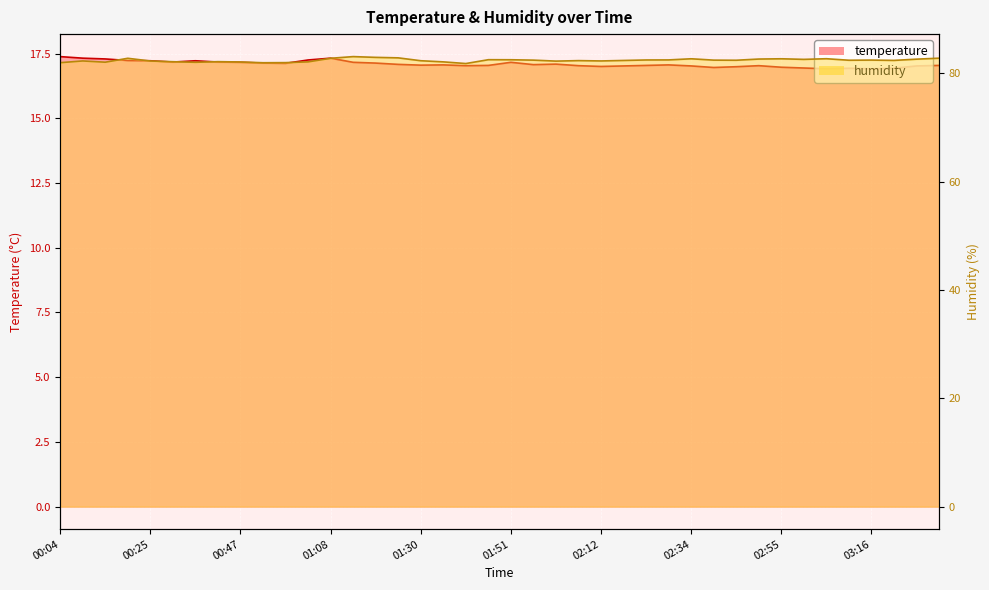

At how many categories does at least one series exceed 33?

40